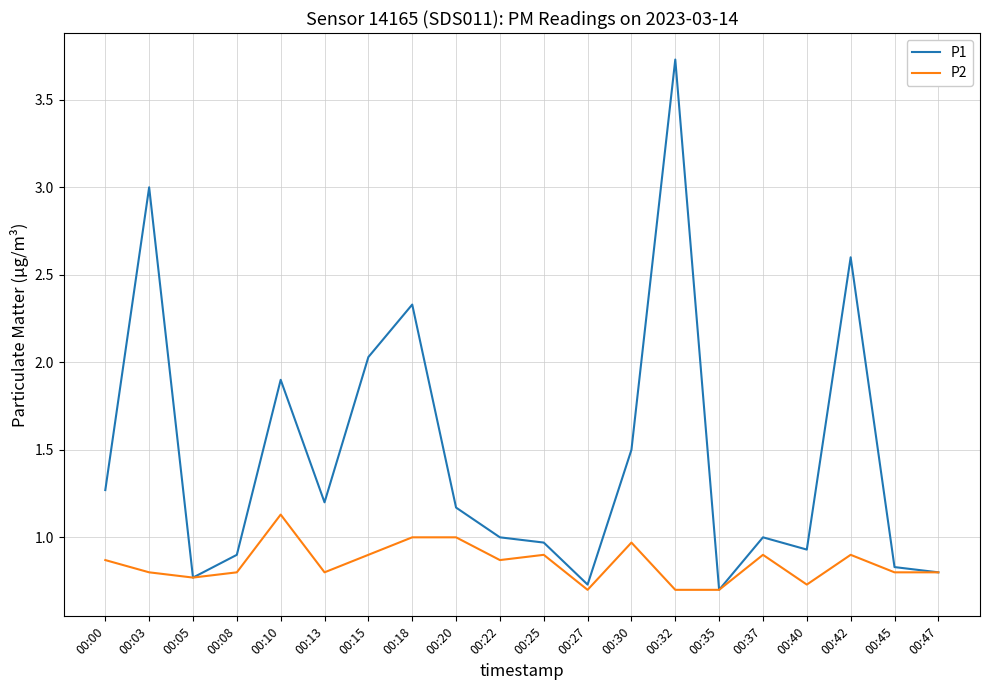

What is the spread (max minus min) of values at 00:15?

1.1